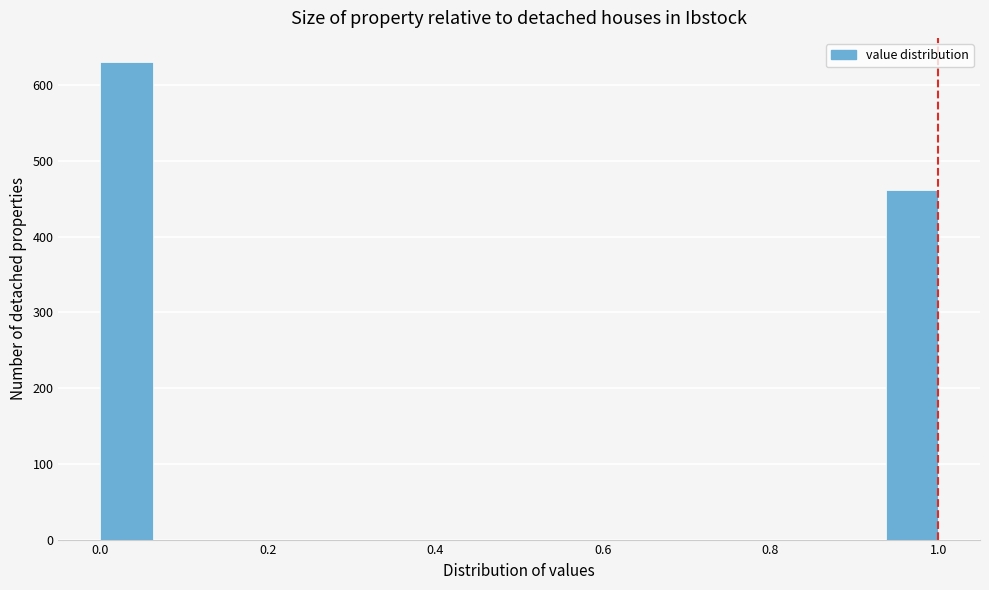

Read against the x-axis, roughly where is the centre of the tallest bar?

0.04